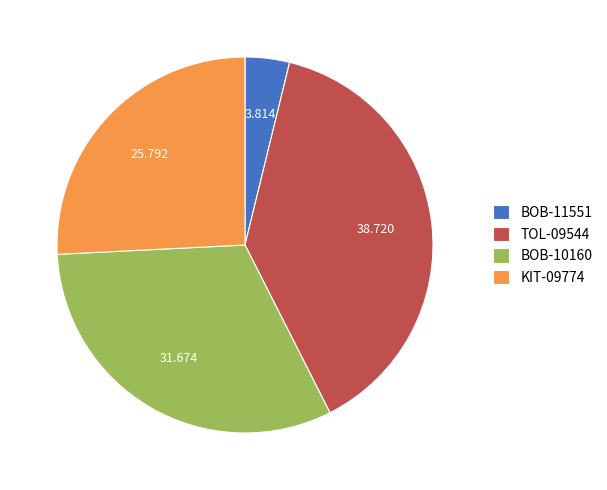

Combined, do BOB-10160 and KIT-09774 account for over 50%?

Yes